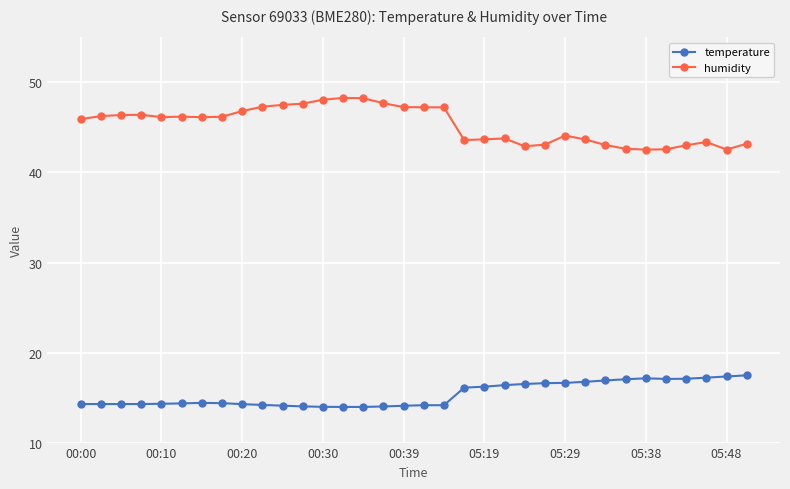

Rank the series by their average value, from lowest to highest.

temperature, humidity